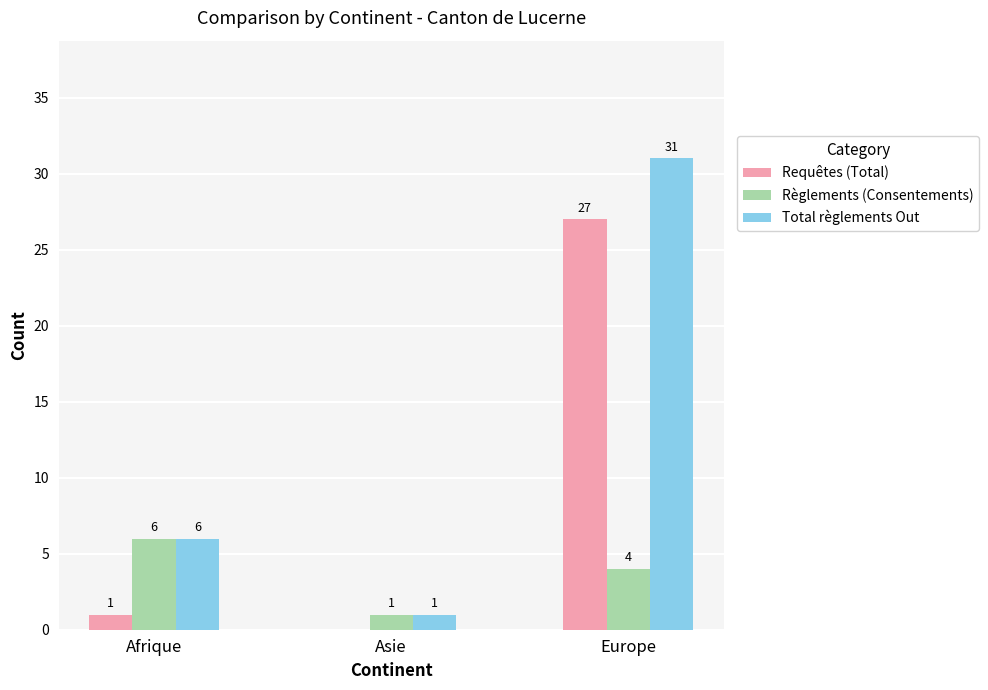

What is the average value of the Règlements (Consentements) series?

4